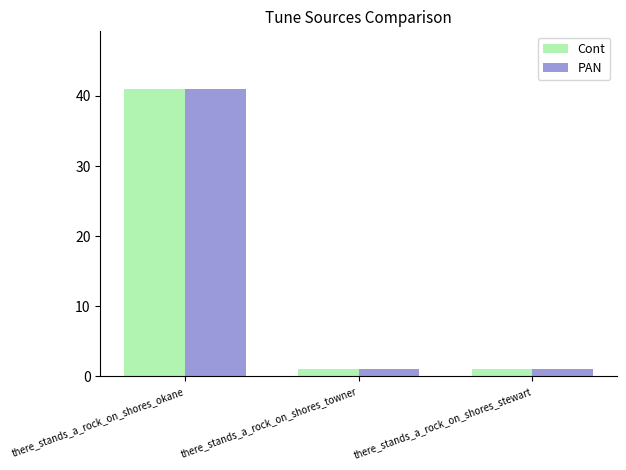

What is the sum of all Cont values?

43